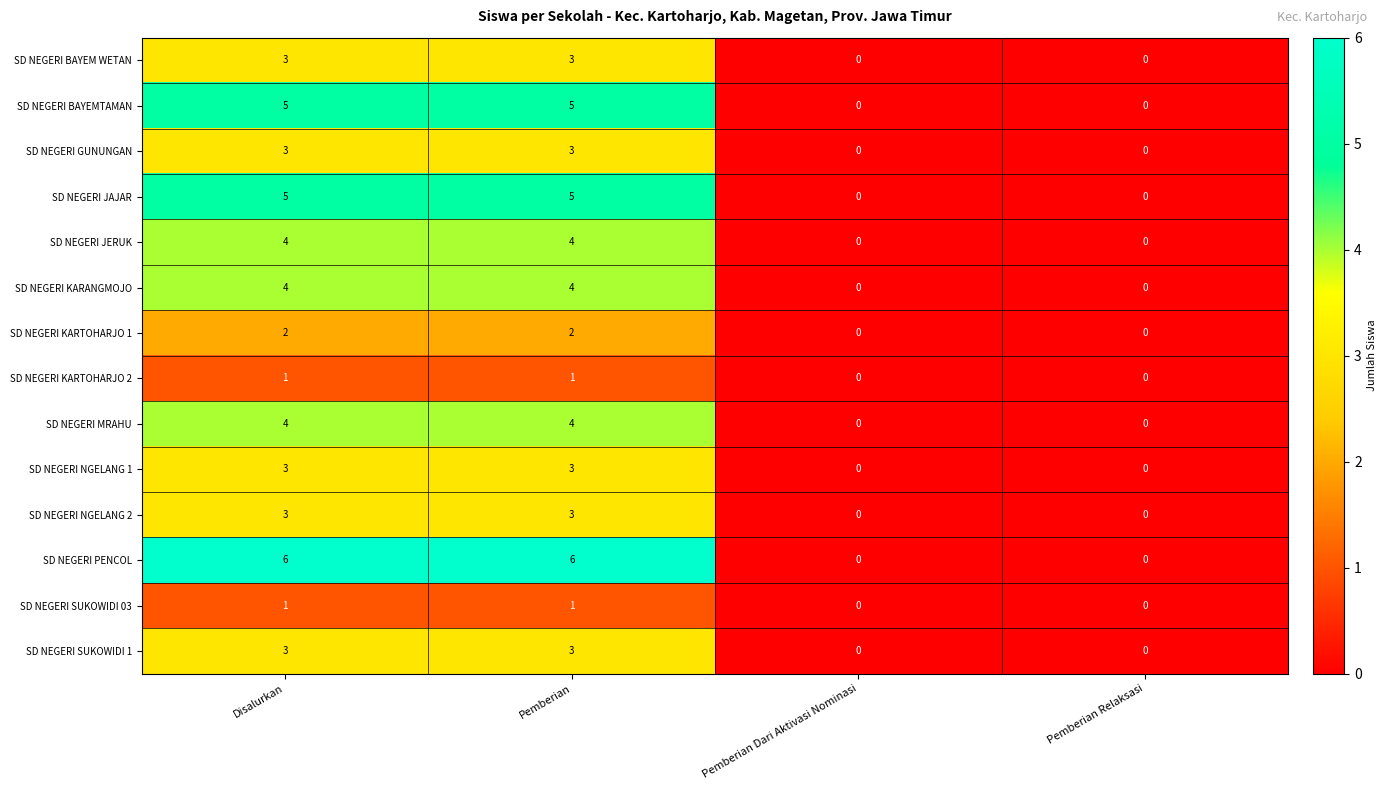

What is the difference between the SD NEGERI JAJAR values at Pemberian Dari Aktivasi Nominasi and Disalurkan?

5